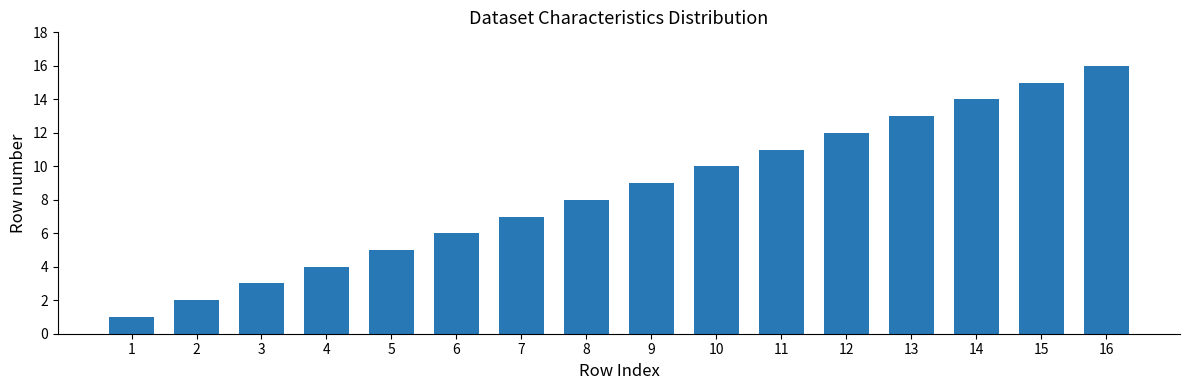

Which category has the lowest value across all series?

1